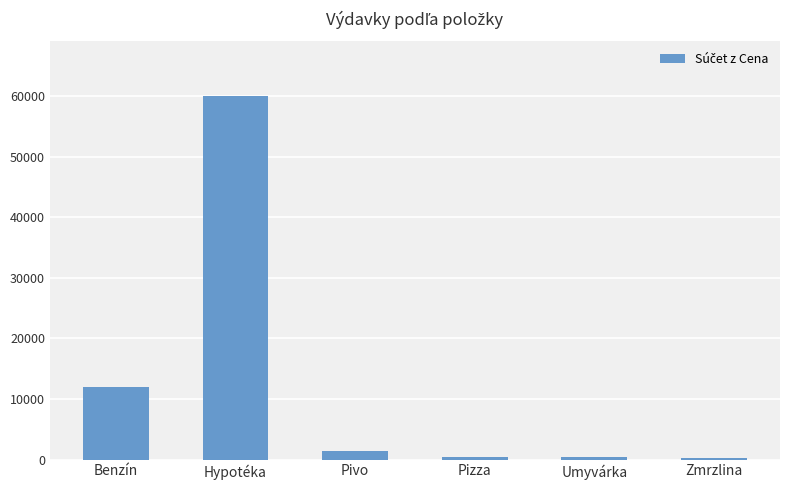

Does the chart contain any negative values?

No